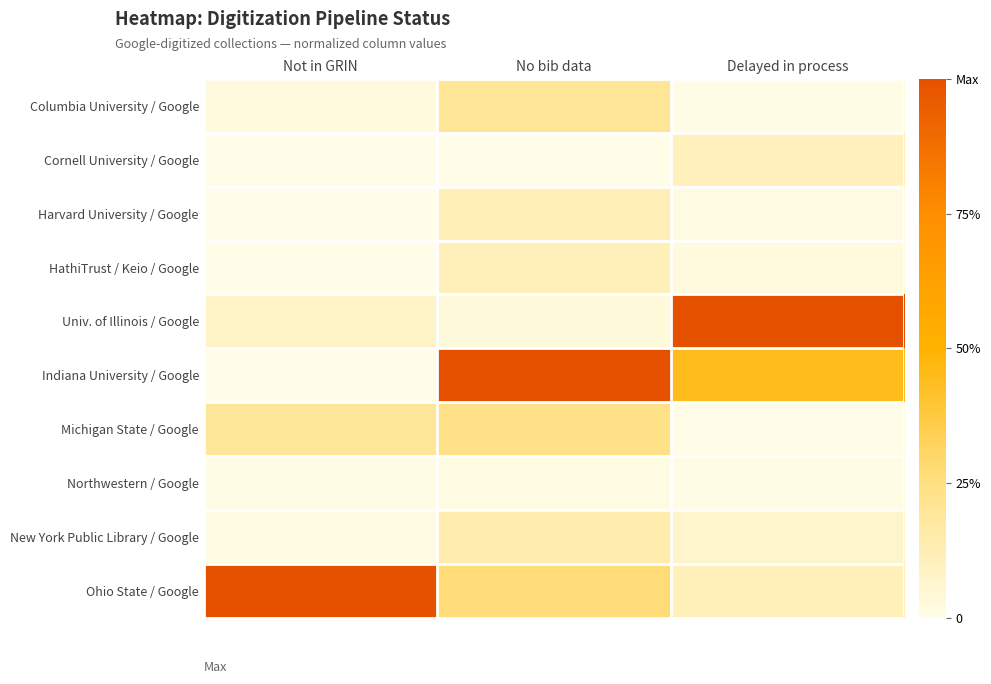

What is the greatest value displayed?

1.0